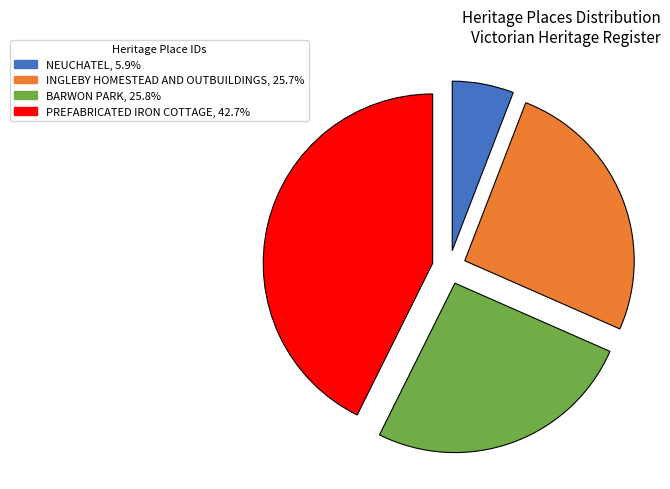

Which slice is the largest?

PREFABRICATED IRON COTTAGE